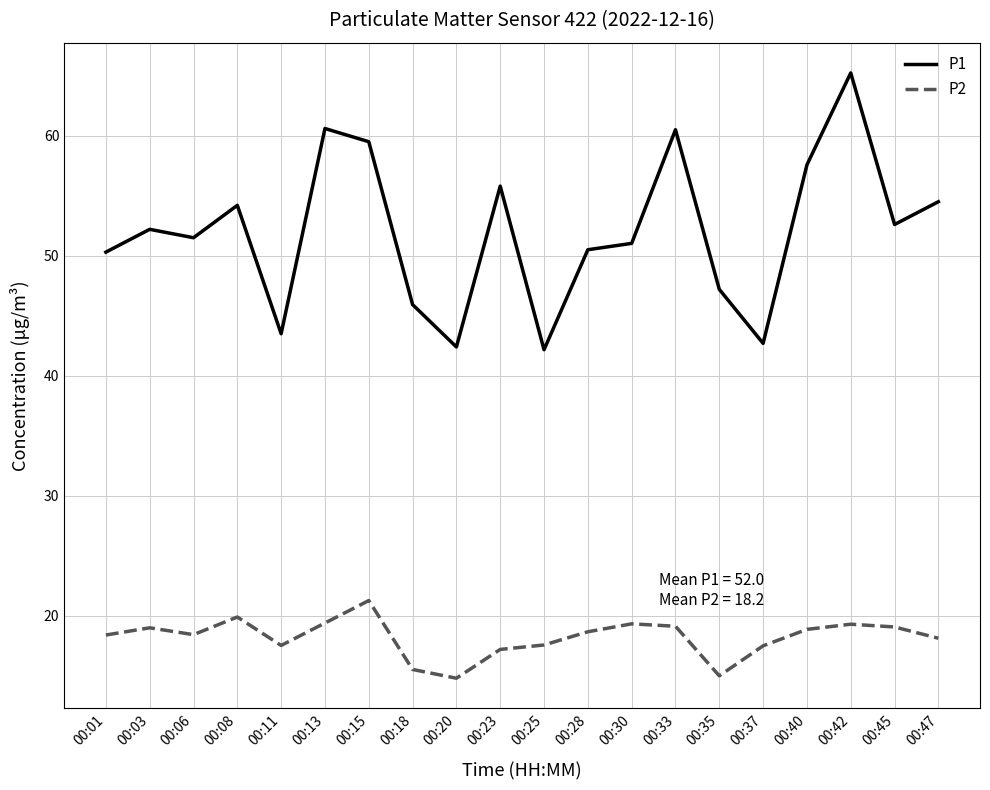

What is the difference between the highest and lowest values at 00:06?

33.1